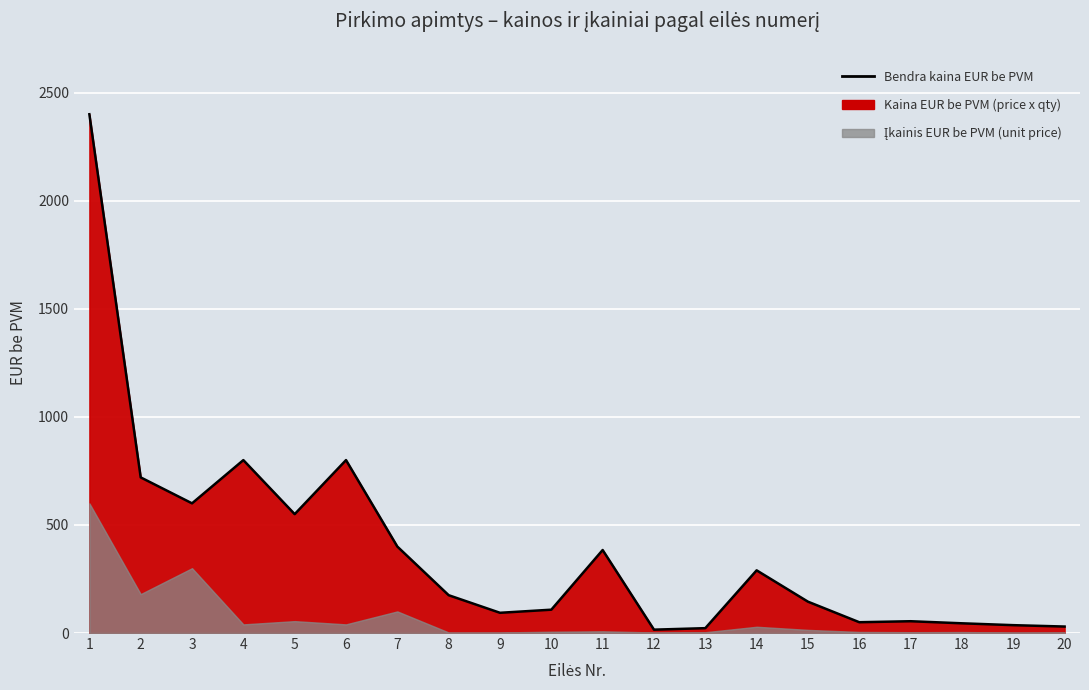

Reading left to right, what are all the values shown in this chart?

1=2400.0	2=720.0	3=600.0	4=800.0	5=550.0	6=800.0	7=400.0	8=175.0	9=93.6	10=108.0	11=384.0	12=15.6	13=22.5	14=290.0	15=145.0	16=50.0	17=54.6	18=45.0	19=36.4	20=30.0